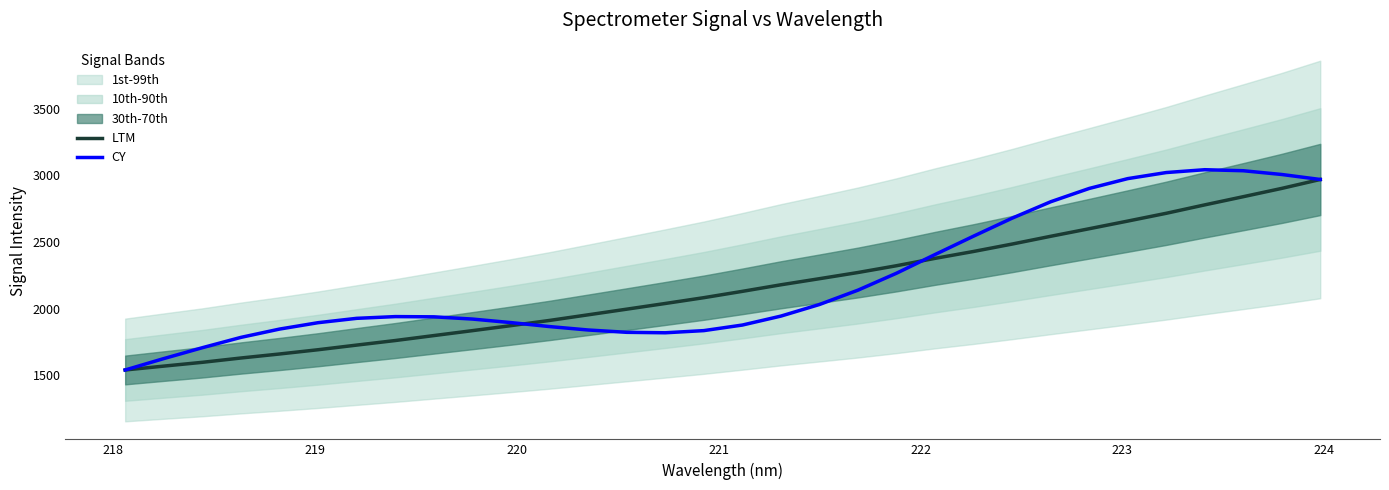

At how many categories does at least one series exceed 2404?

11